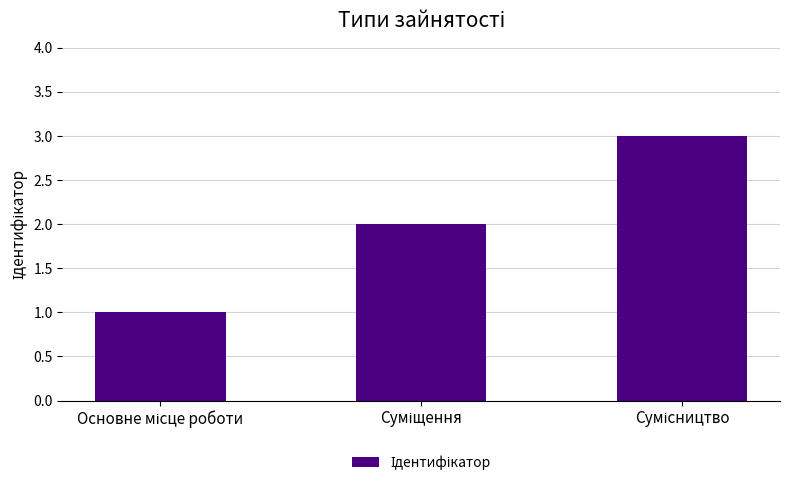

What is the minimum value shown in the chart?

1